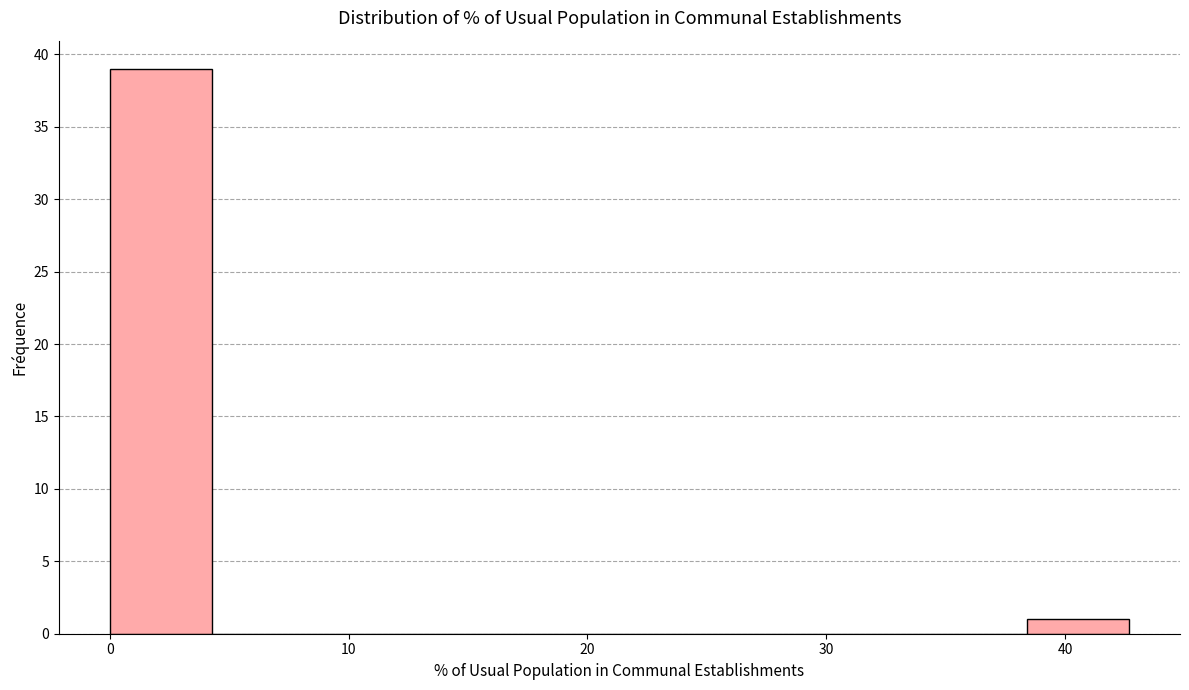

Reading left to right, transcribe this chart: for each bar, give the range it covers on the x-axis and its height. Neither the bar edges nor the heights are printed on the chart, so give them approximately, as read against the axes.

0 to 4: 39
4 to 9: 0
9 to 13: 0
13 to 17: 0
17 to 21: 0
21 to 26: 0
26 to 30: 0
30 to 34: 0
34 to 38: 0
38 to 43: 1